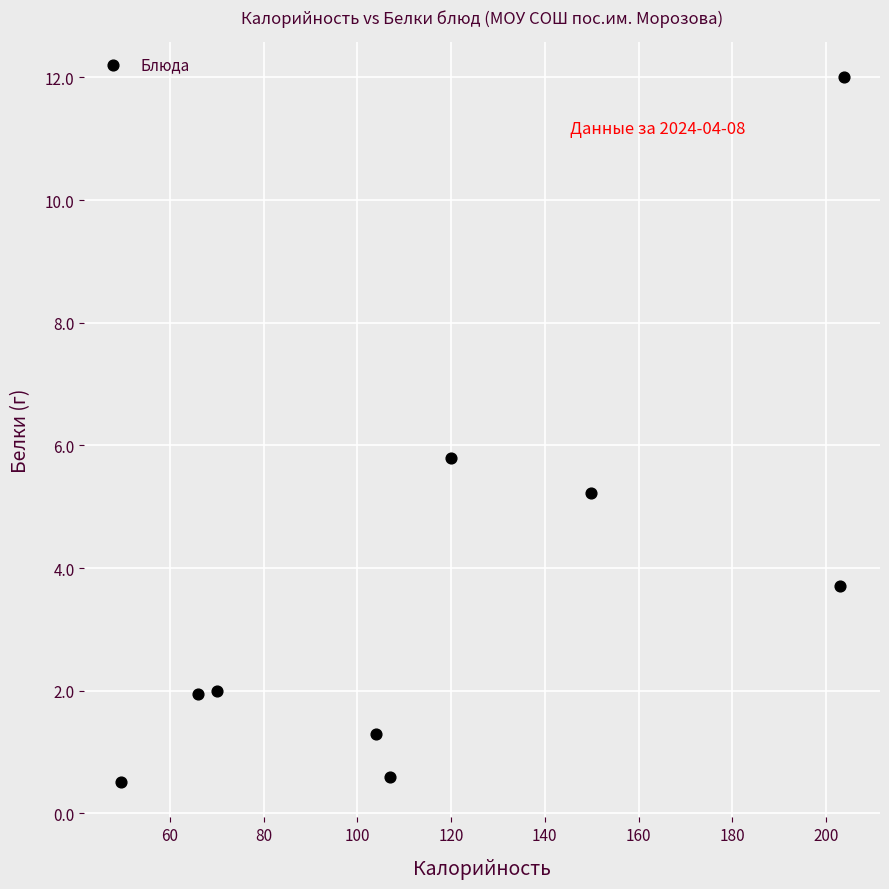

What is the range of Y values (max minus min)?

11.5